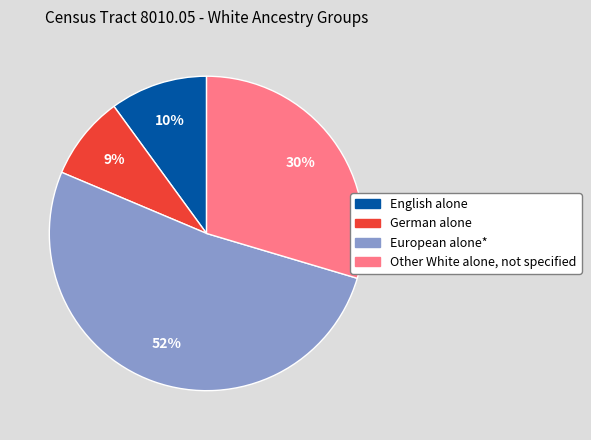

To the nearest percent, what is the difference between the largest and smallest slice percentages?

43%